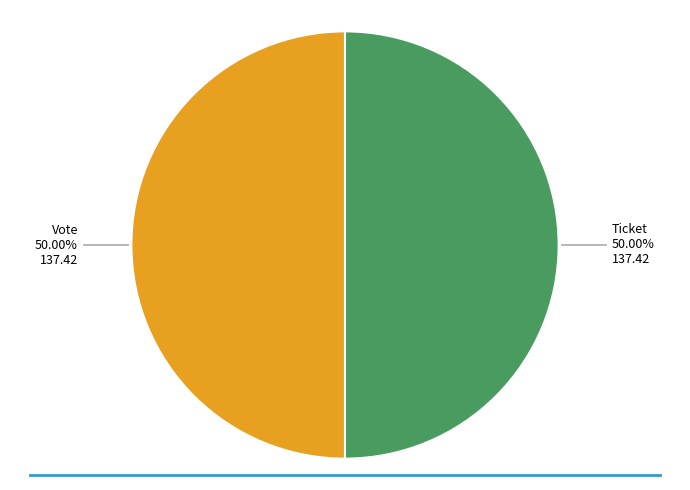

How many segments does this pie chart have?

2